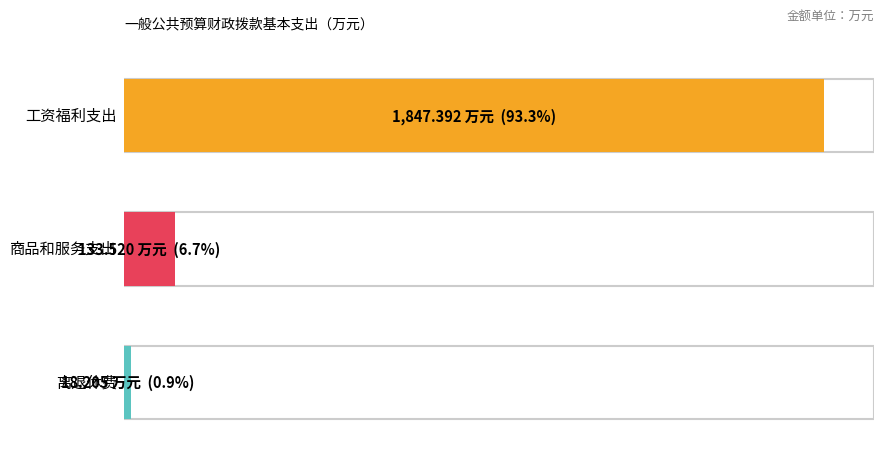

What position from the left is 50502-商品和服务支出?

2